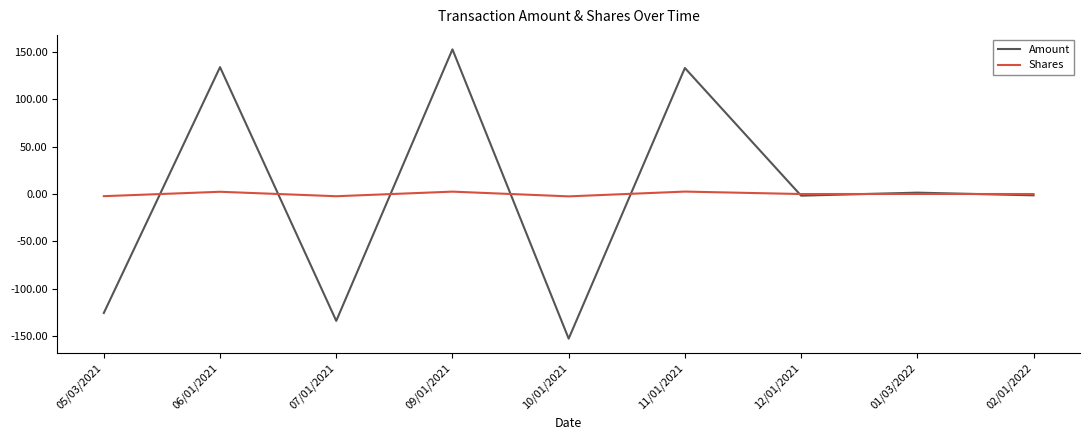

What is the difference between the second highest and minimum values in the Shares series?

5.0